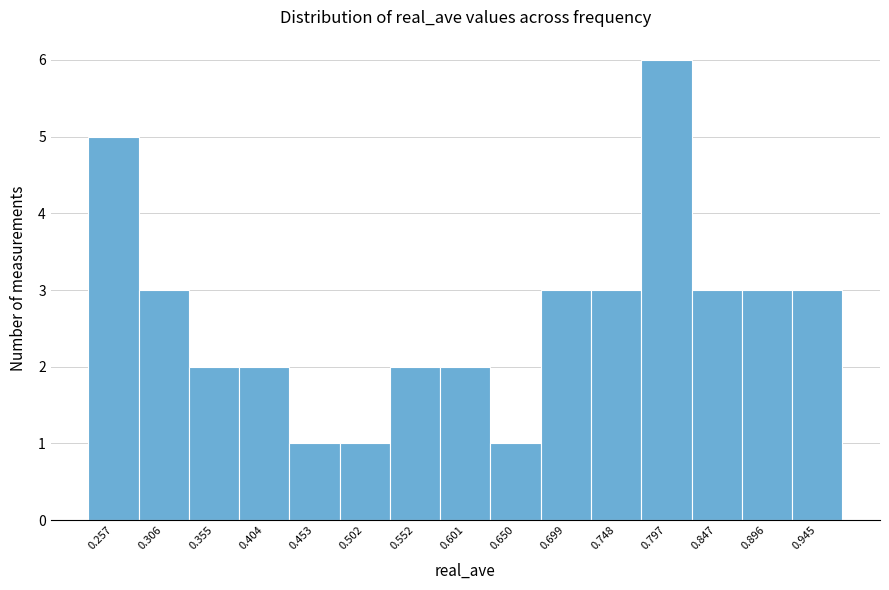

Reading left to right, transcribe all the data shown in this chart.

0.257=5	0.306=3	0.355=2	0.404=2	0.453=1	0.502=1	0.552=2	0.601=2	0.650=1	0.699=3	0.748=3	0.797=6	0.847=3	0.896=3	0.945=3